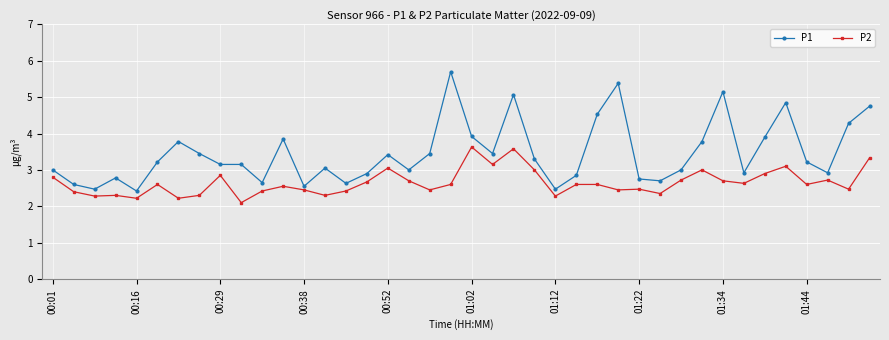

Count the number of categories in the chart.

40